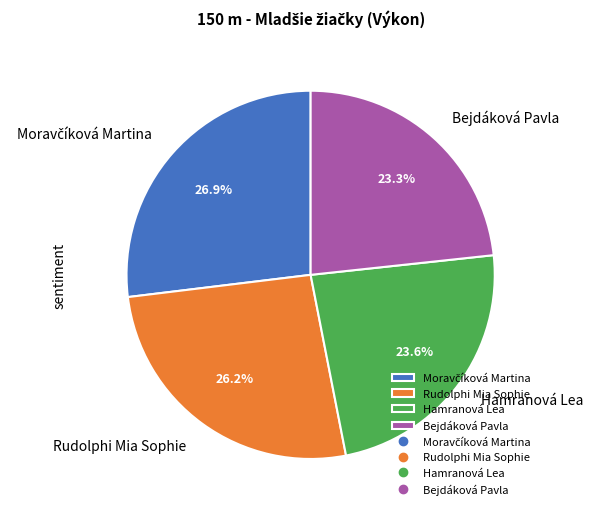

To the nearest percent, what is the difference between the largest and smallest slice percentages?

4%